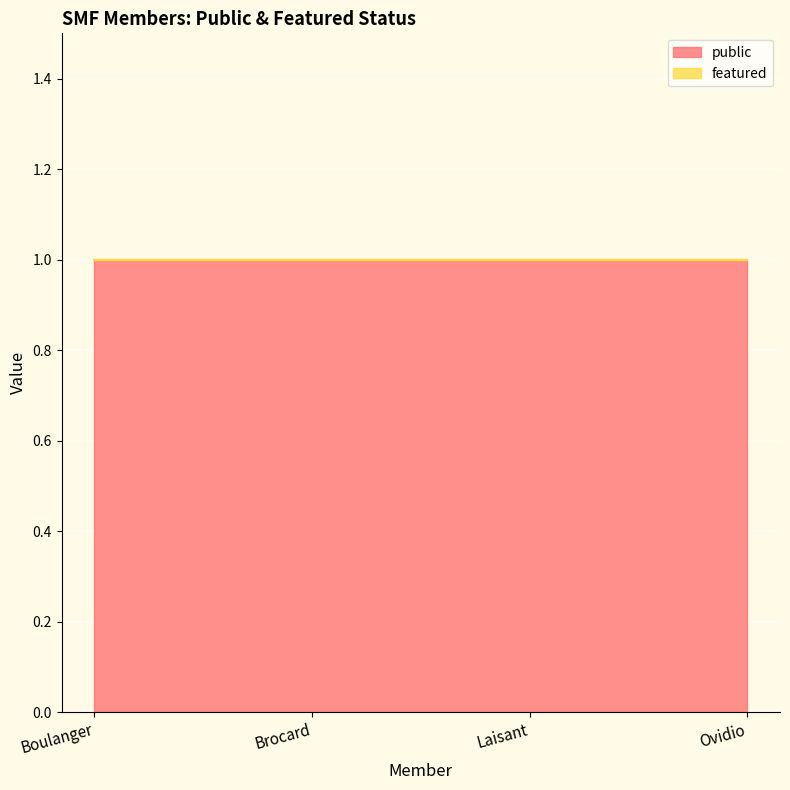

What position from the right is Ovidio?

1